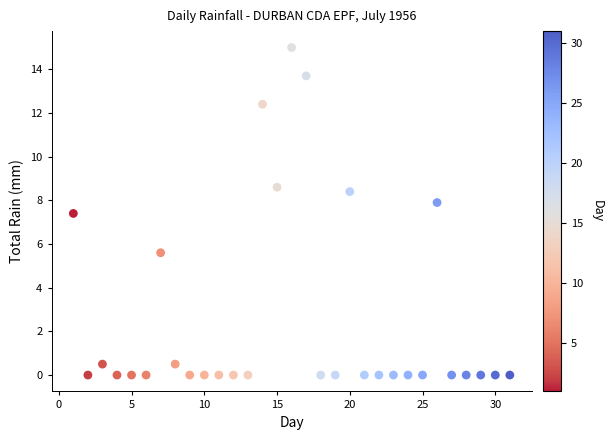

What is the range of Y values (max minus min)?

15.0